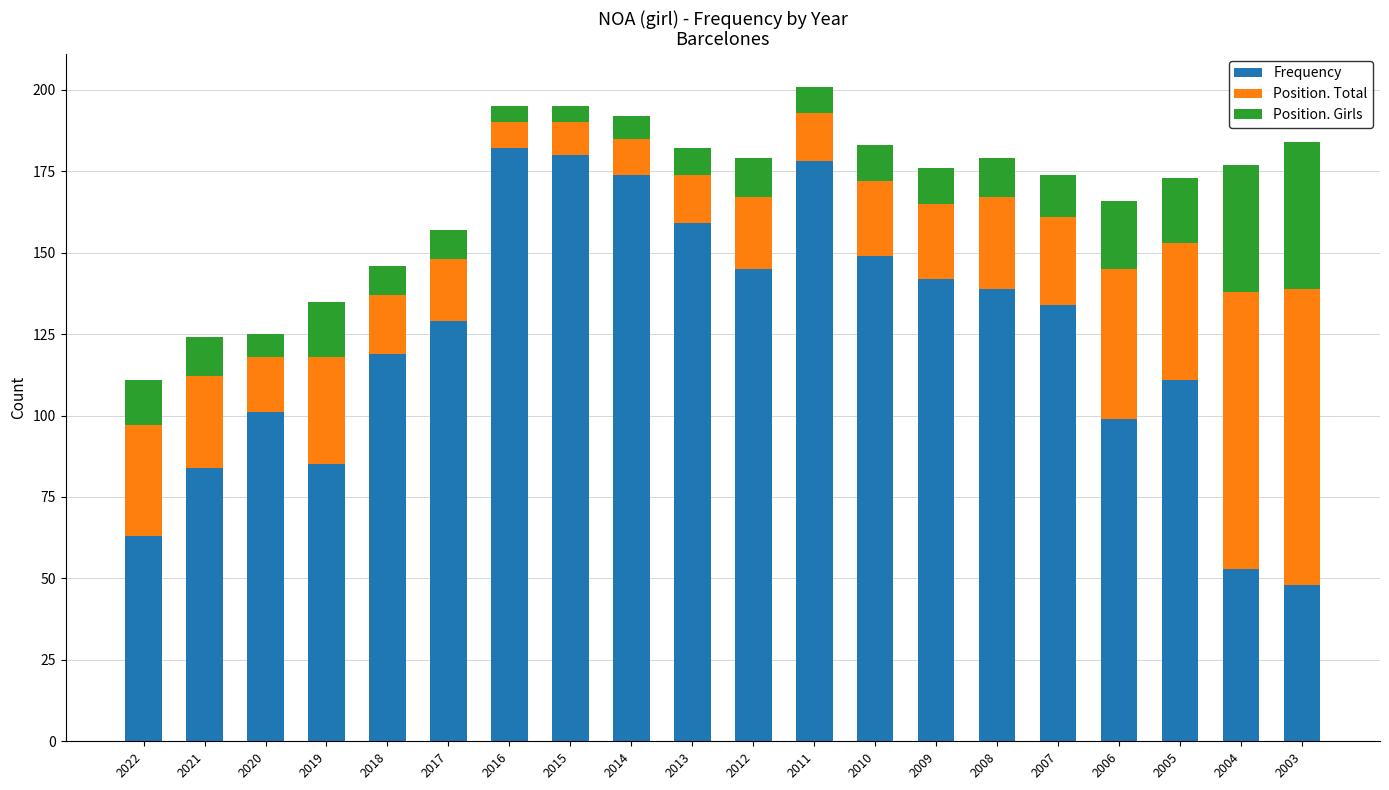

What is the total value across all series at 2013?

182